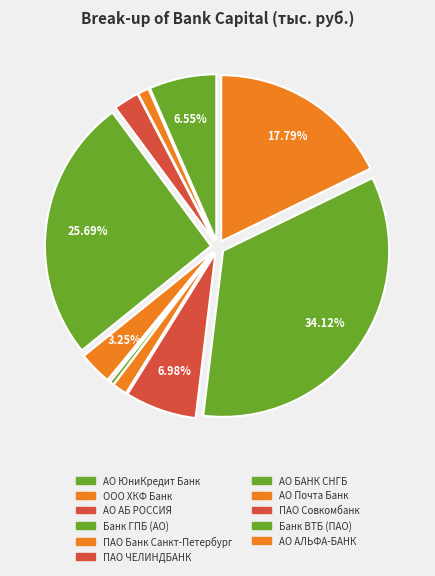

The ПАО Совкомбанк slice represents 7% of the pie. True or false?

True